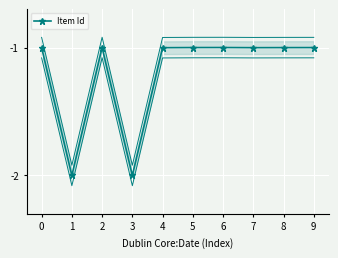

How many categories are shown in the chart?

10